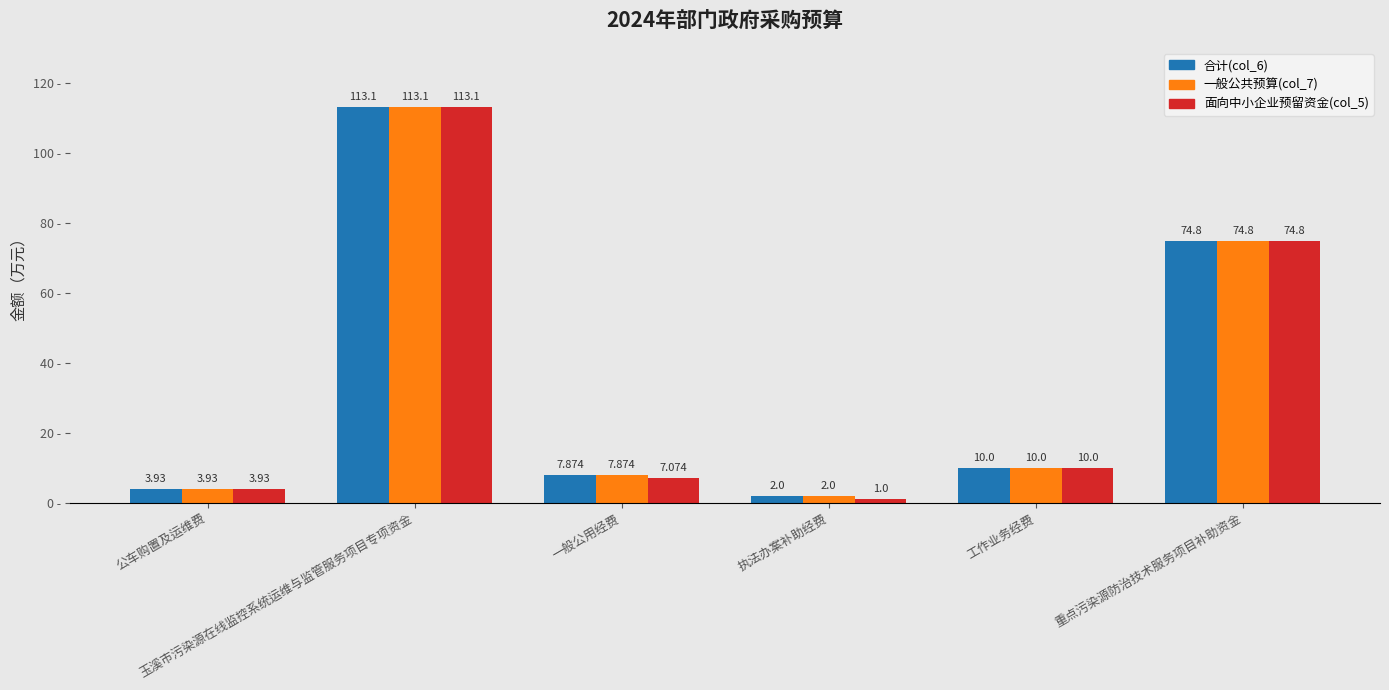

What is the value of the 面向中小企业预留资金(col_5) bar at the 5th from the left?

10.0